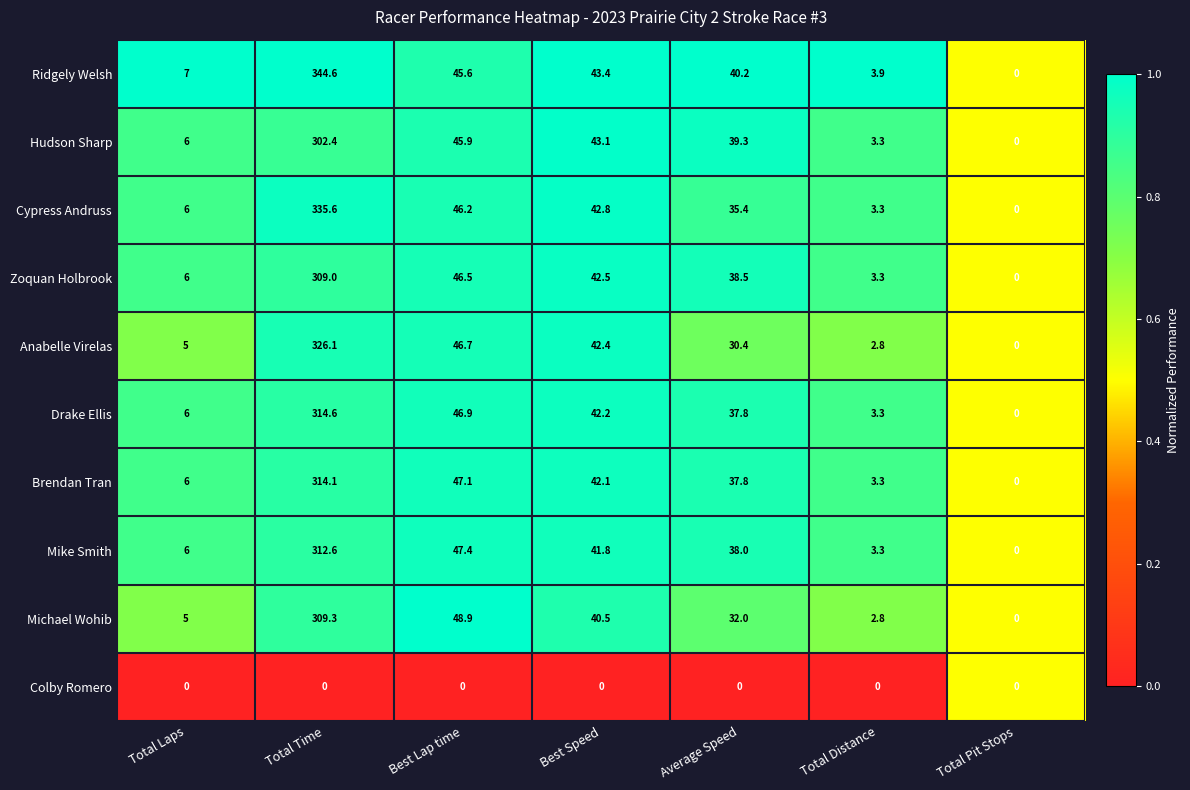

List the series in order of their peak value, highest first.

Ridgely Welsh, Cypress Andruss, Anabelle Virelas, Drake Ellis, Brendan Tran, Mike Smith, Michael Wohib, Zoquan Holbrook, Hudson Sharp, Colby Romero